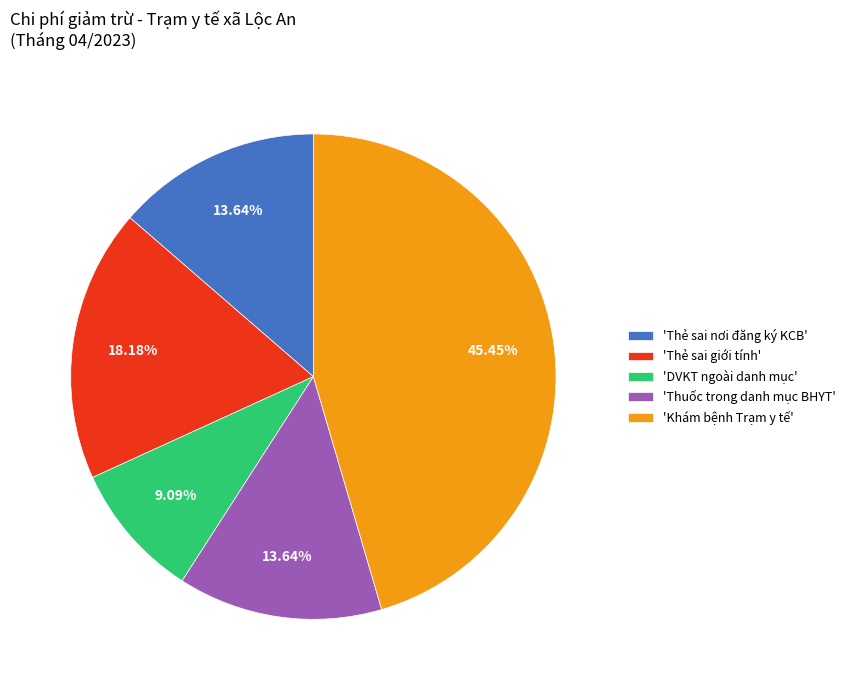

Approximately how many times larger is the value at 'Thẻ sai giới tính' compared to 'Thuốc trong danh mục BHYT'?

1.3